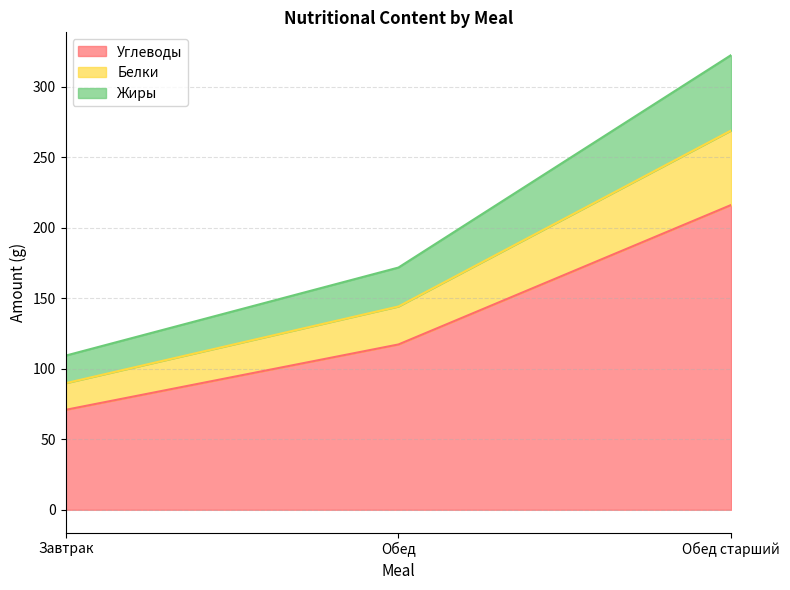

What is the total value across all series at Обед старший?

322.5